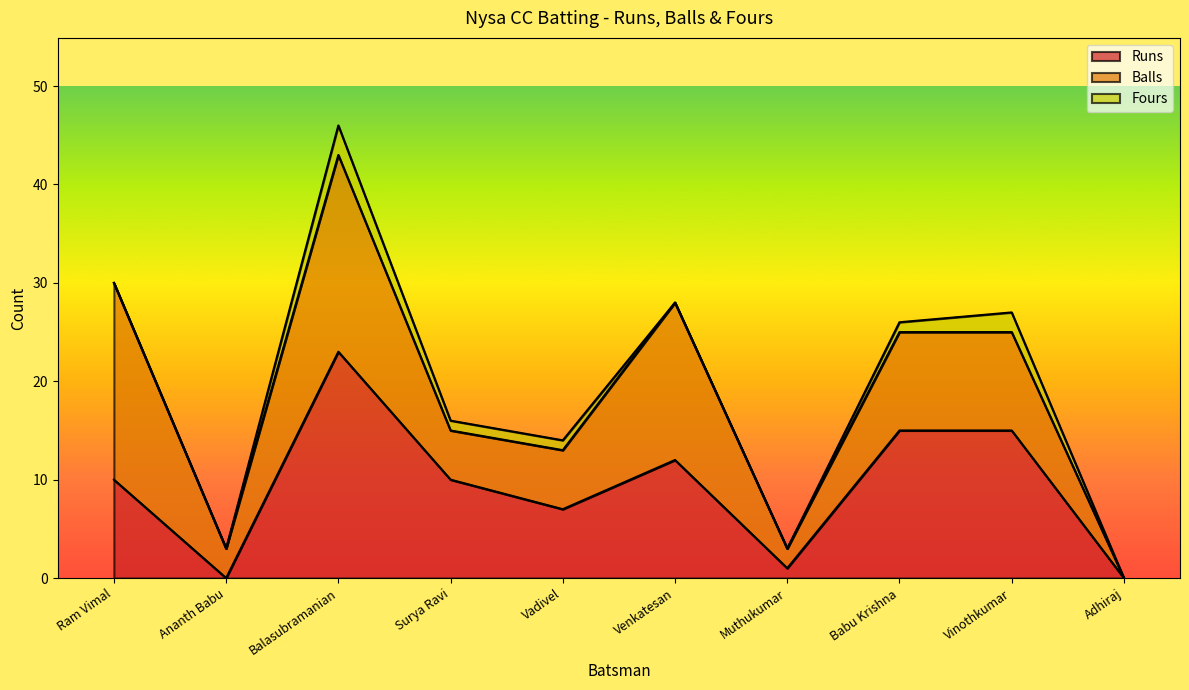

True or false: Runs and Balls cross at least once.

True